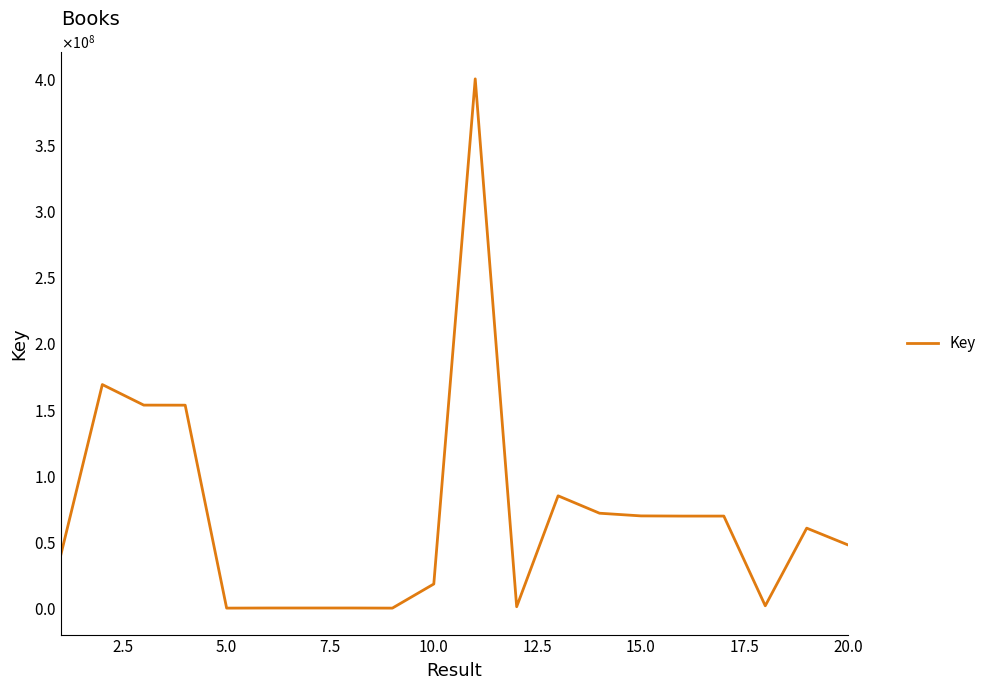

Is this an area chart (filled region under the line)?

No